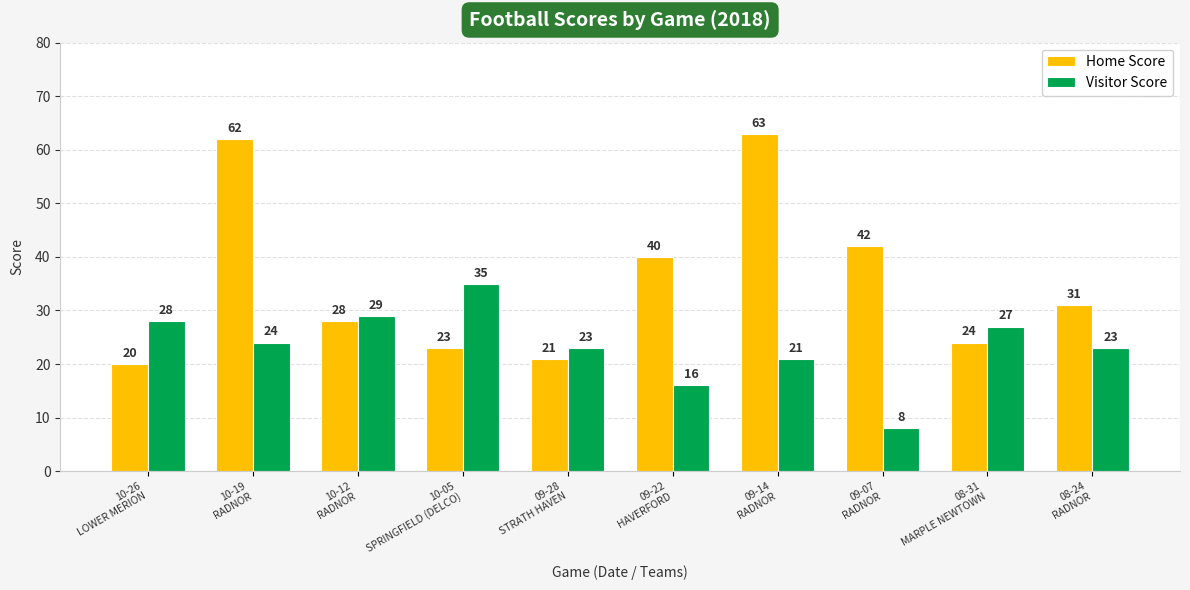

Reading left to right, what are all the values shown in this chart?

Home Score: 10-26
LOWER MERION=20	10-19
RADNOR=62	10-12
RADNOR=28	10-05
SPRINGFIELD (DELCO)=23	09-28
STRATH HAVEN=21	09-22
HAVERFORD=40	09-14
RADNOR=63	09-07
RADNOR=42	08-31
MARPLE NEWTOWN=24	08-24
RADNOR=31
Visitor Score: 10-26
LOWER MERION=28	10-19
RADNOR=24	10-12
RADNOR=29	10-05
SPRINGFIELD (DELCO)=35	09-28
STRATH HAVEN=23	09-22
HAVERFORD=16	09-14
RADNOR=21	09-07
RADNOR=8	08-31
MARPLE NEWTOWN=27	08-24
RADNOR=23